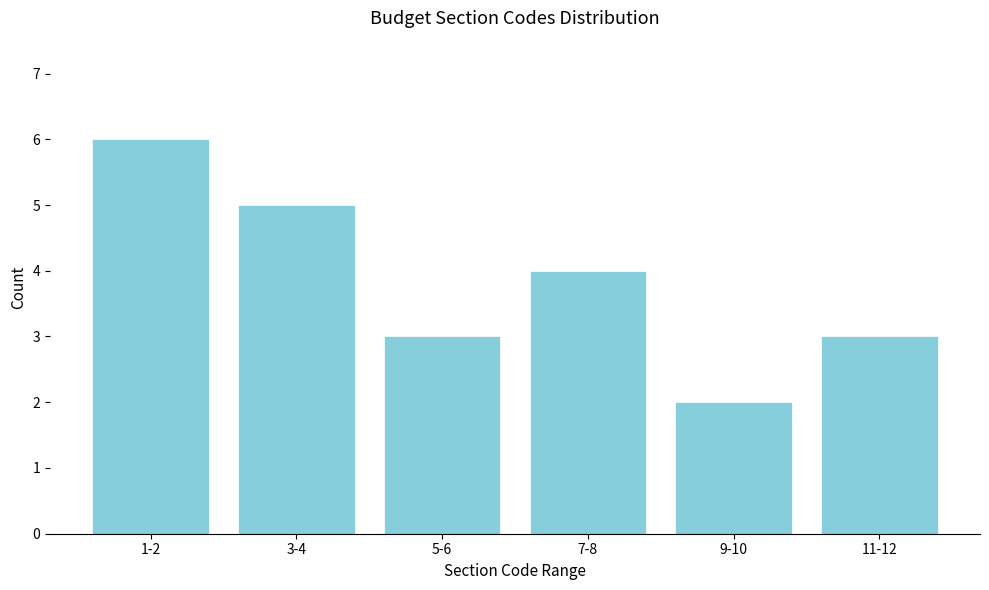

Reading left to right, what are all the values shown in this chart?

6	5	3	4	2	3